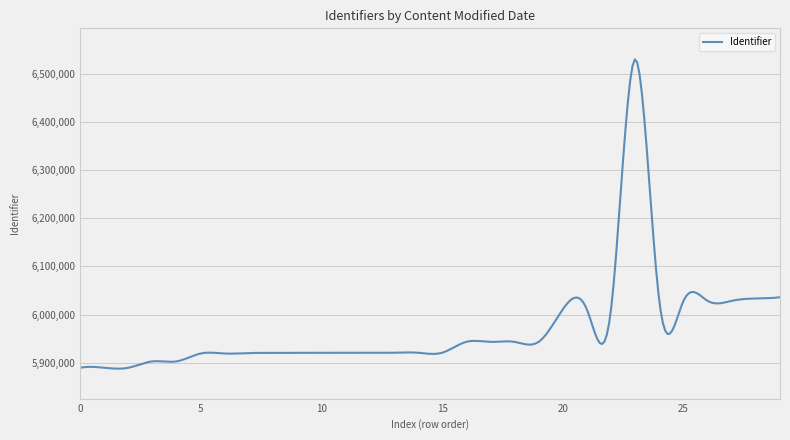

What is the smallest value displayed?

5887900.6